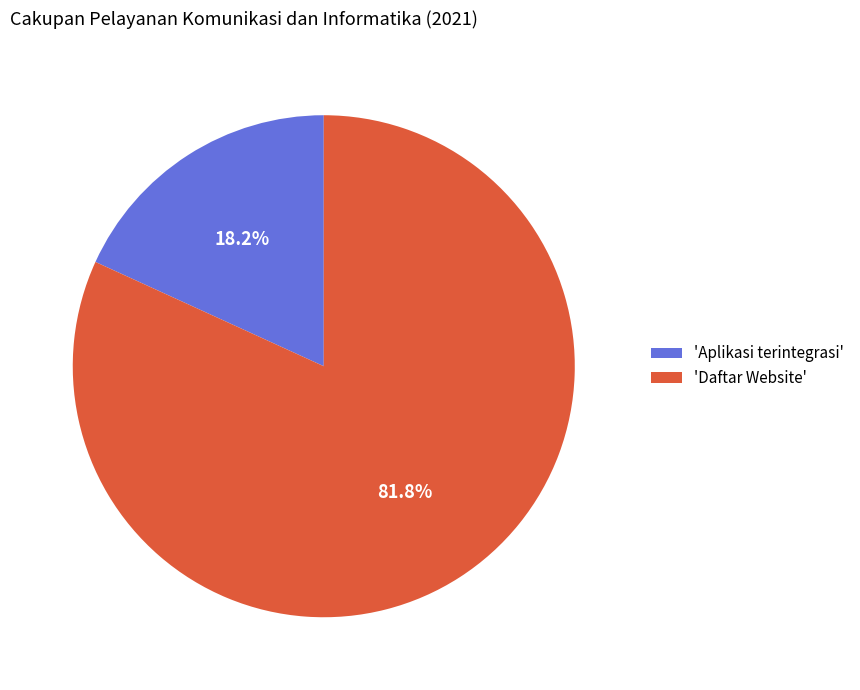

Count the number of slices in the pie.

2